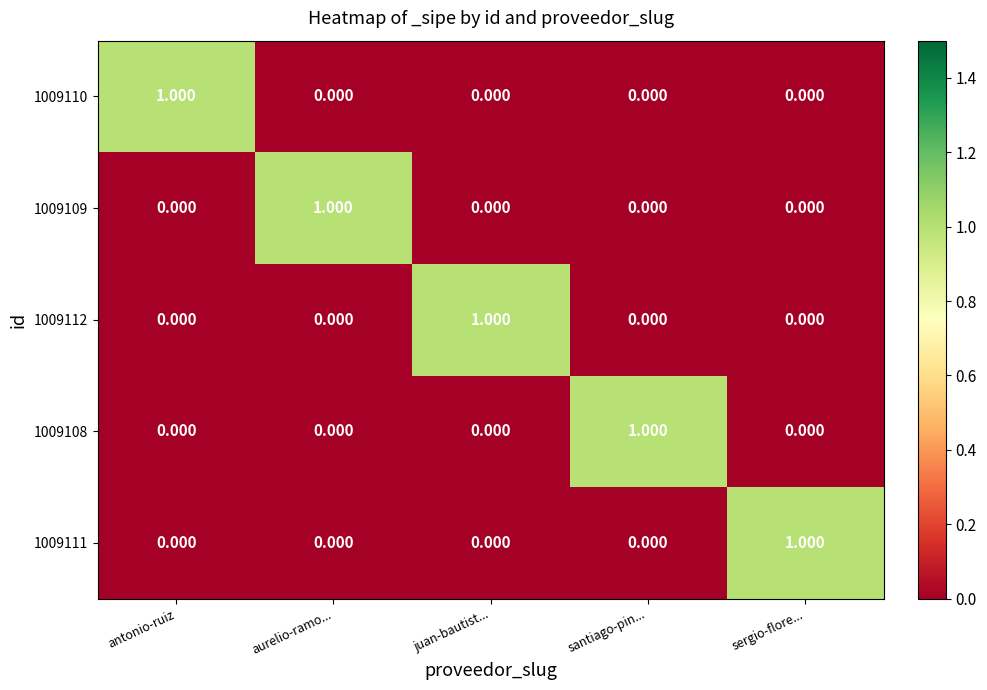

How many data points in 1009109 are above 0?

1